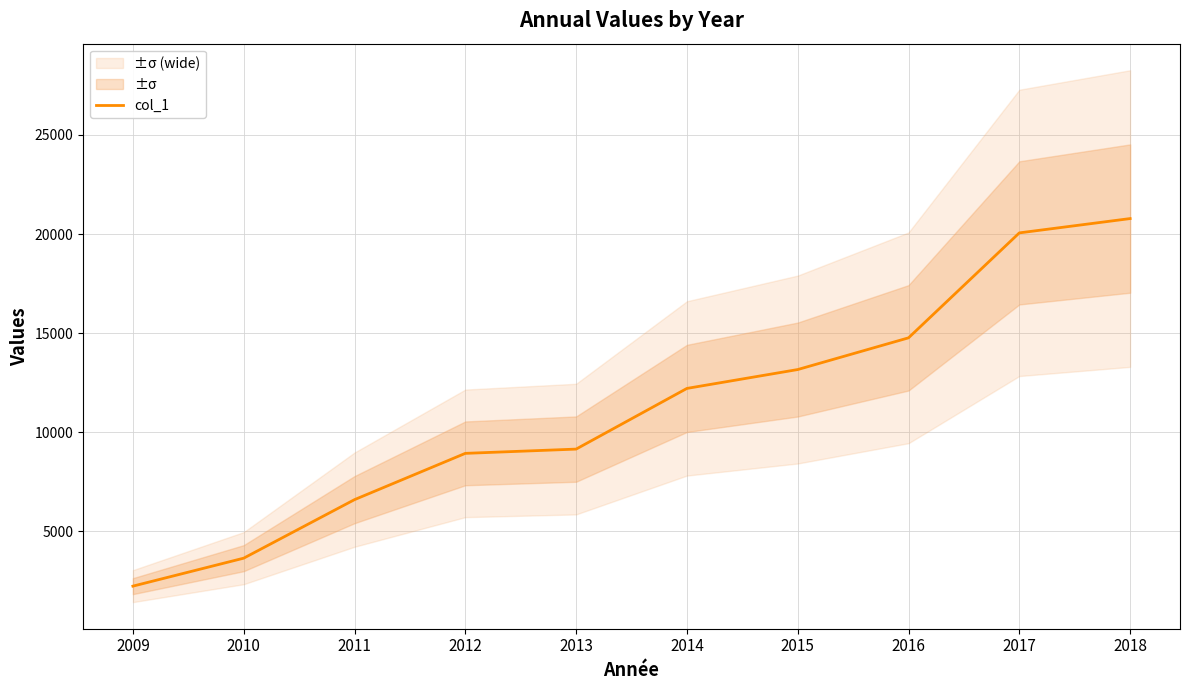

Read the value at 2012.

8938